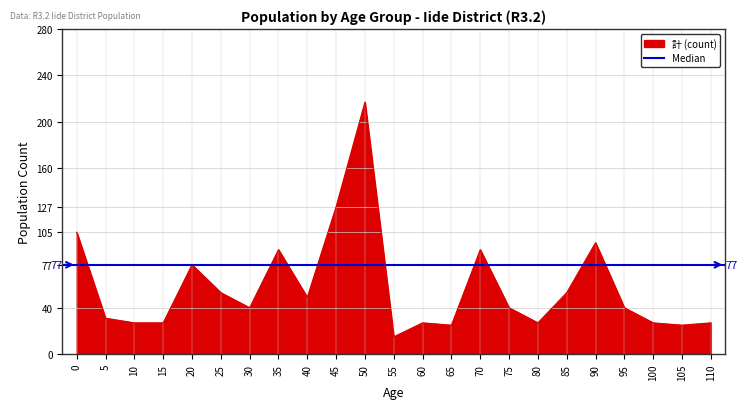

True or false: there are more than 2 points higher than both neighbors.

True